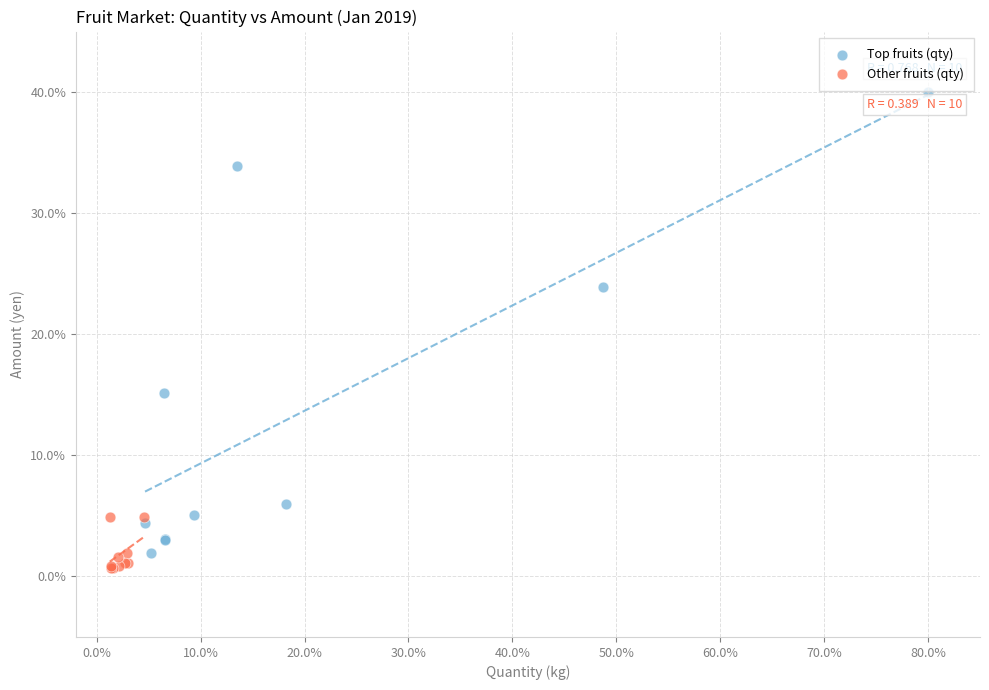

Which series has the widest spread of Y values?

Top fruits (qty)